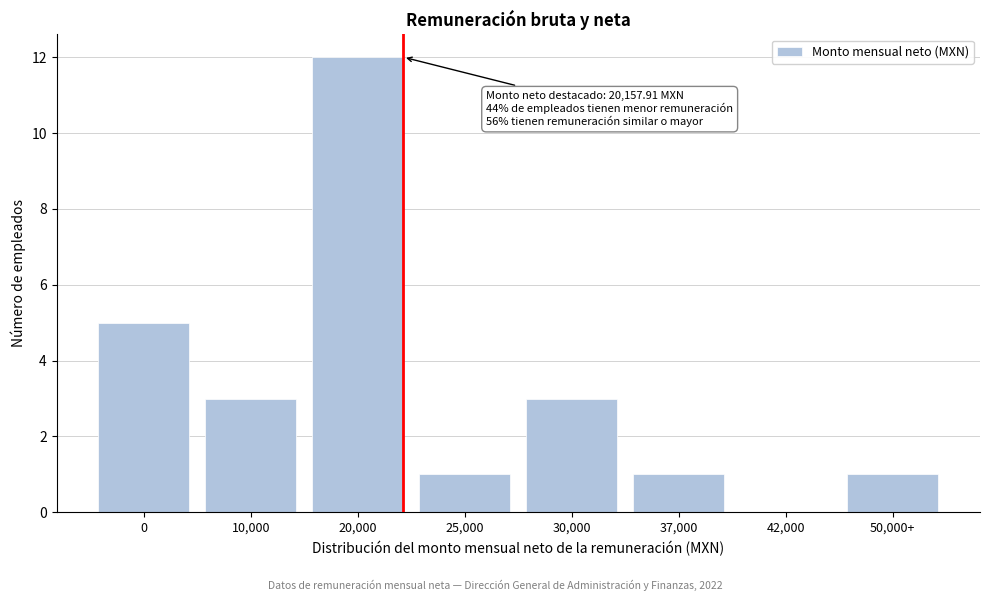

Reading right to left, extract all data points from this chart.

50,000+=1	42,000=0	37,000=1	30,000=3	25,000=1	20,000=12	10,000=3	0=5